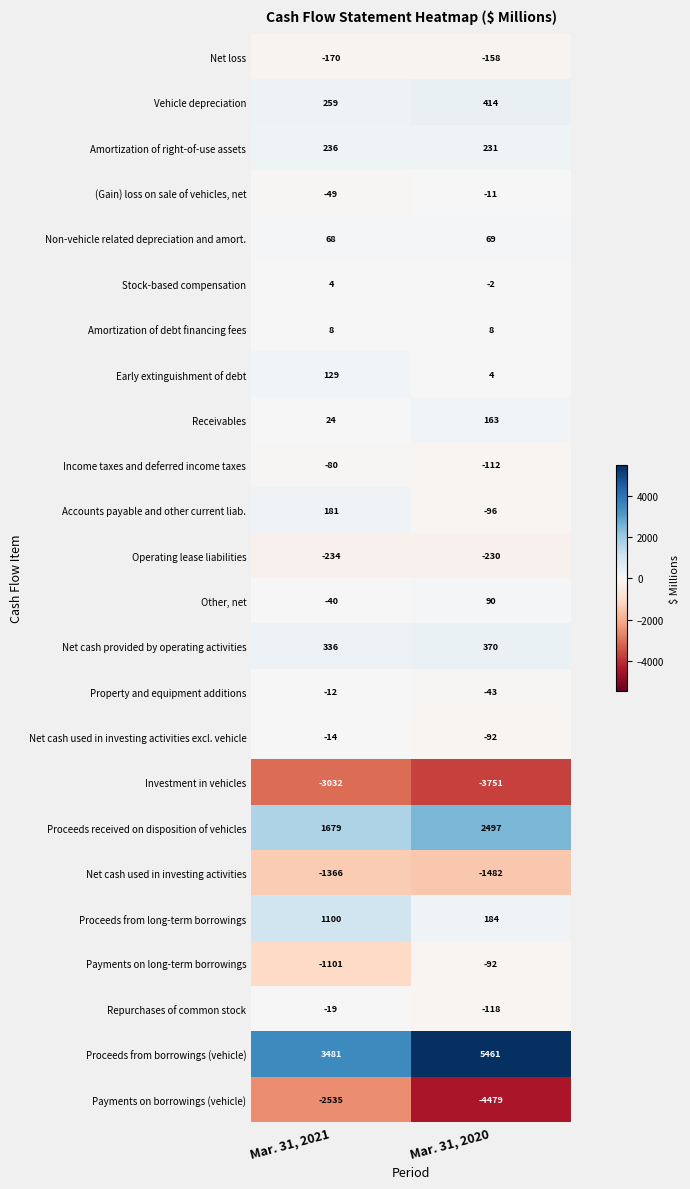

At how many categories does at least one series exceed 4801?

1